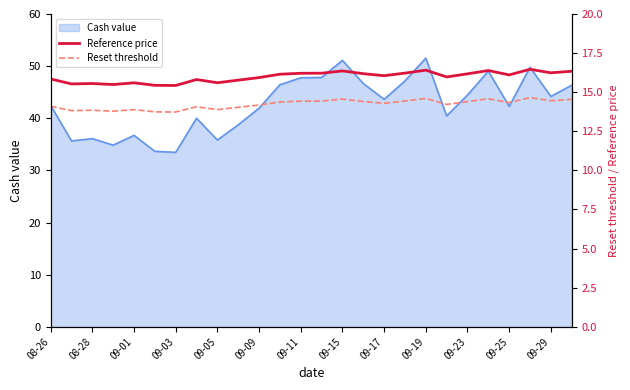

At how many categories does at least one series exceed 14?

26